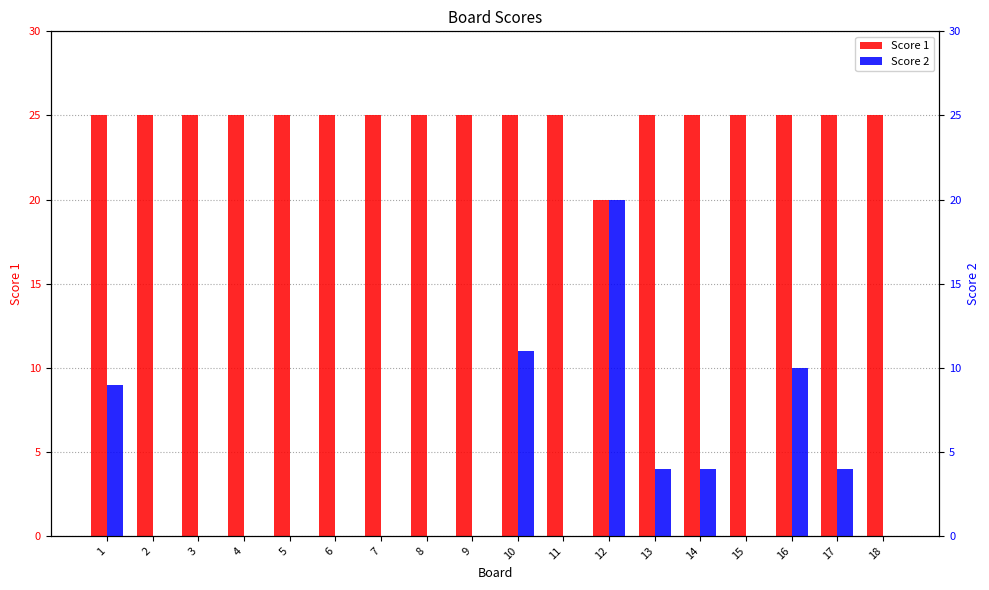

Where is Score 1 nearest to the value 22?

12